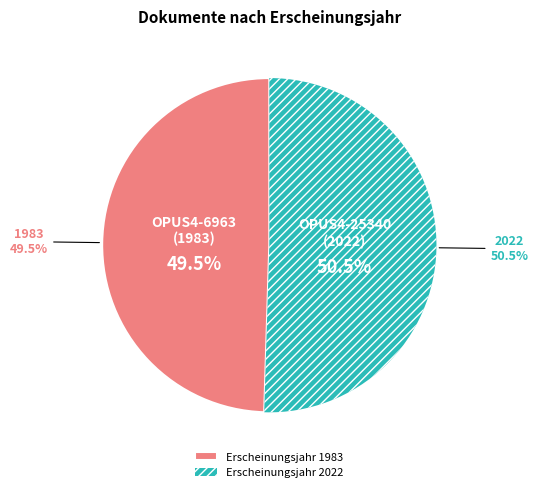

To the nearest percent, what is the difference between the largest and smallest slice percentages?

1%